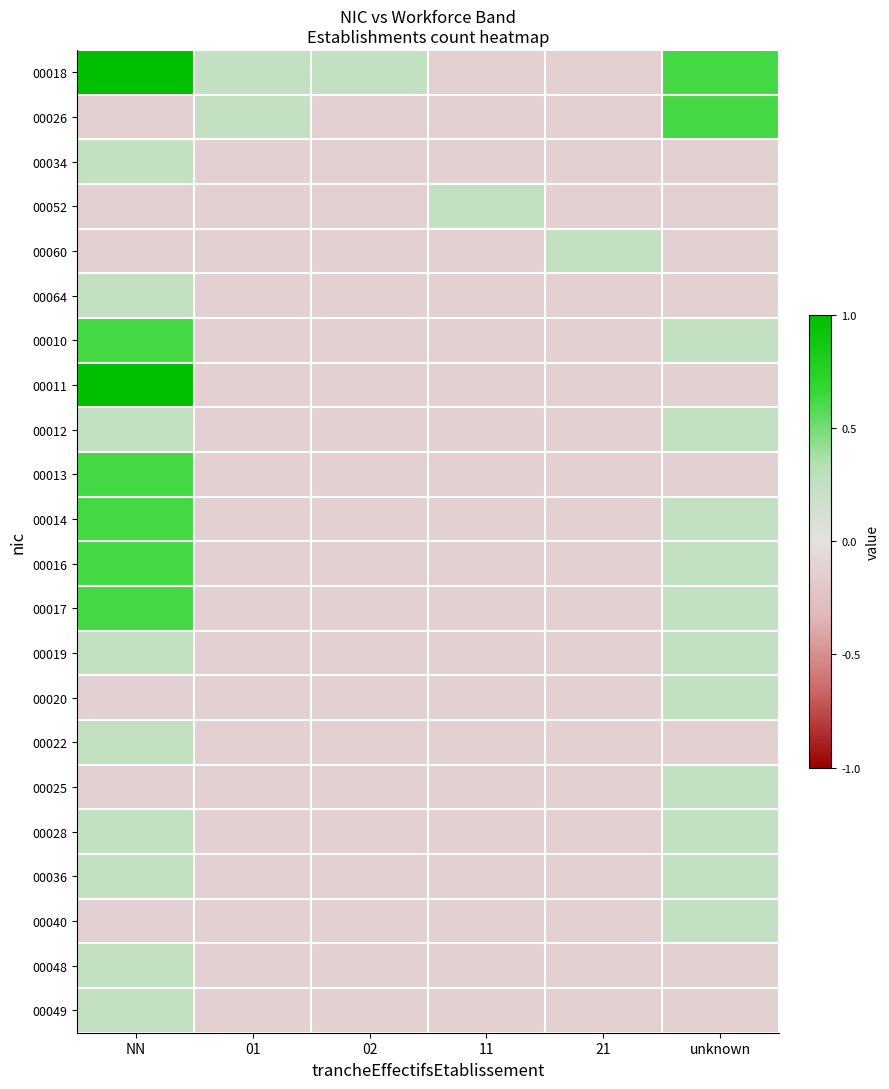

Reading left to right, list all the values displayed in this chart.

00018: NN=1.0	01=0.2	02=0.2	11=-0.1	21=-0.1	unknown=0.6
00026: NN=-0.1	01=0.2	02=-0.1	11=-0.1	21=-0.1	unknown=0.6
00034: NN=0.2	01=-0.1	02=-0.1	11=-0.1	21=-0.1	unknown=-0.1
00052: NN=-0.1	01=-0.1	02=-0.1	11=0.2	21=-0.1	unknown=-0.1
00060: NN=-0.1	01=-0.1	02=-0.1	11=-0.1	21=0.2	unknown=-0.1
00064: NN=0.2	01=-0.1	02=-0.1	11=-0.1	21=-0.1	unknown=-0.1
00010: NN=0.6	01=-0.1	02=-0.1	11=-0.1	21=-0.1	unknown=0.2
00011: NN=1.0	01=-0.1	02=-0.1	11=-0.1	21=-0.1	unknown=-0.1
00012: NN=0.2	01=-0.1	02=-0.1	11=-0.1	21=-0.1	unknown=0.2
00013: NN=0.6	01=-0.1	02=-0.1	11=-0.1	21=-0.1	unknown=-0.1
00014: NN=0.6	01=-0.1	02=-0.1	11=-0.1	21=-0.1	unknown=0.2
00016: NN=0.6	01=-0.1	02=-0.1	11=-0.1	21=-0.1	unknown=0.2
00017: NN=0.6	01=-0.1	02=-0.1	11=-0.1	21=-0.1	unknown=0.2
00019: NN=0.2	01=-0.1	02=-0.1	11=-0.1	21=-0.1	unknown=0.2
00020: NN=-0.1	01=-0.1	02=-0.1	11=-0.1	21=-0.1	unknown=0.2
00022: NN=0.2	01=-0.1	02=-0.1	11=-0.1	21=-0.1	unknown=-0.1
00025: NN=-0.1	01=-0.1	02=-0.1	11=-0.1	21=-0.1	unknown=0.2
00028: NN=0.2	01=-0.1	02=-0.1	11=-0.1	21=-0.1	unknown=0.2
00036: NN=0.2	01=-0.1	02=-0.1	11=-0.1	21=-0.1	unknown=0.2
00040: NN=-0.1	01=-0.1	02=-0.1	11=-0.1	21=-0.1	unknown=0.2
00048: NN=0.2	01=-0.1	02=-0.1	11=-0.1	21=-0.1	unknown=-0.1
00049: NN=0.2	01=-0.1	02=-0.1	11=-0.1	21=-0.1	unknown=-0.1